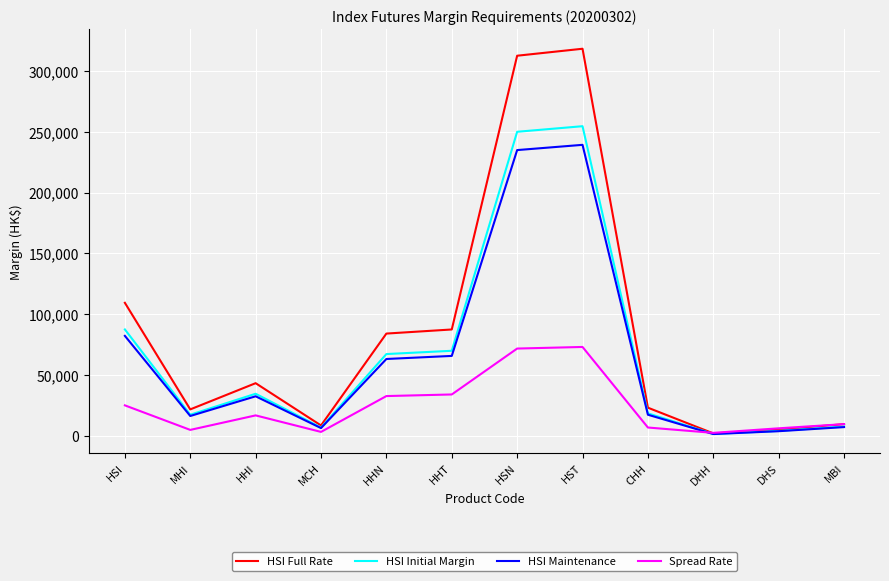

After their last crossing, which series has the higher values: HSI Maintenance or Spread Rate?

Spread Rate